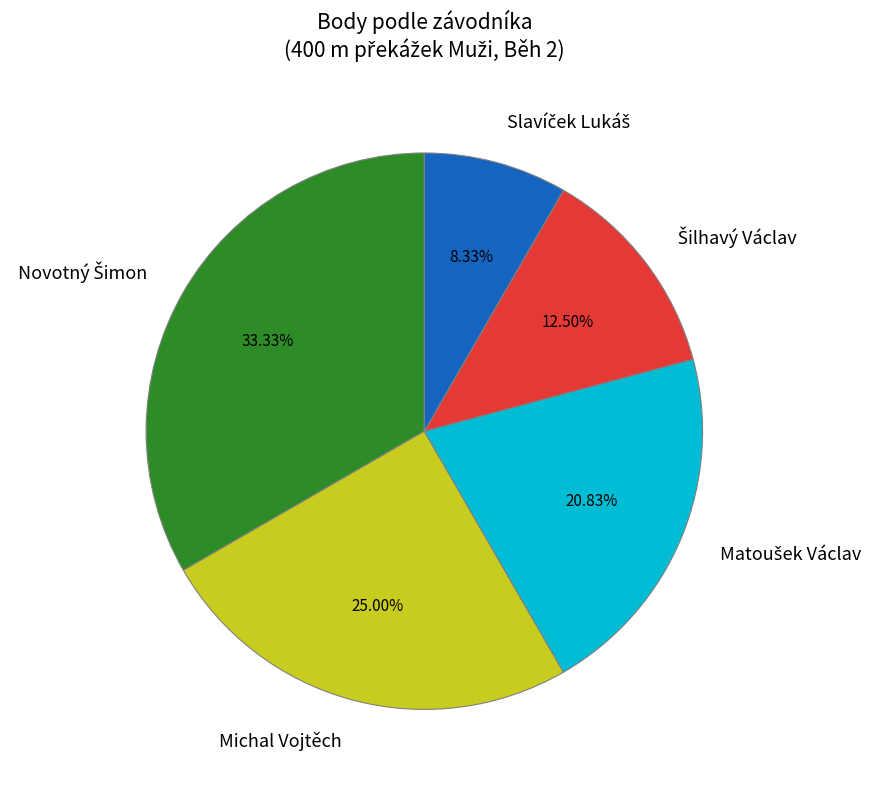

Is there a majority slice in this chart?

No